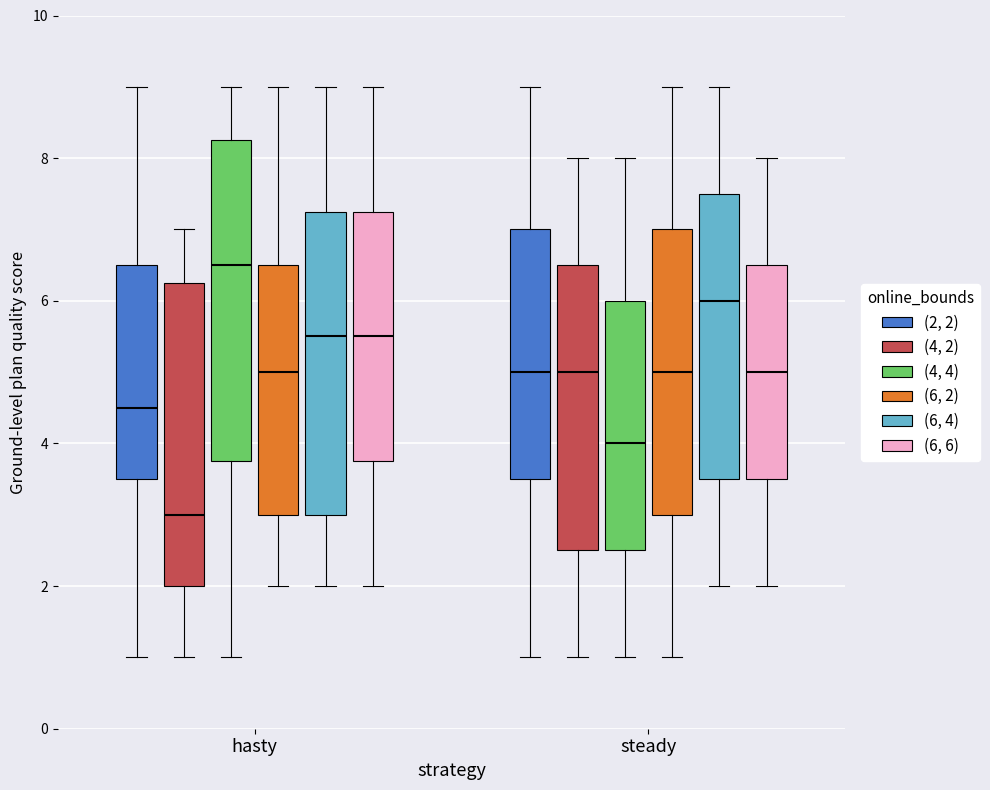

Reading left to right, transcribe this box plot: for each box, give where its median line is, the range the box spans, and where its two whiskers end, as read against the y-axis. The values are not printed on the chart, so give them approximately, as read against the axis.

hasty ((2, 2)): median 4.6, box 3.6 to 6.6, whiskers 1.0 to 9.0
hasty ((4, 2)): median 3.0, box 2.0 to 6.2, whiskers 1.0 to 7.0
hasty ((4, 4)): median 6.6, box 3.8 to 8.2, whiskers 1.0 to 9.0
hasty ((6, 2)): median 5.0, box 3.0 to 6.6, whiskers 2.0 to 9.0
hasty ((6, 4)): median 5.6, box 3.0 to 7.2, whiskers 2.0 to 9.0
hasty ((6, 6)): median 5.6, box 3.8 to 7.2, whiskers 2.0 to 9.0
steady ((2, 2)): median 5.0, box 3.6 to 7.0, whiskers 1.0 to 9.0
steady ((4, 2)): median 5.0, box 2.6 to 6.6, whiskers 1.0 to 8.0
steady ((4, 4)): median 4.0, box 2.6 to 6.0, whiskers 1.0 to 8.0
steady ((6, 2)): median 5.0, box 3.0 to 7.0, whiskers 1.0 to 9.0
steady ((6, 4)): median 6.0, box 3.6 to 7.6, whiskers 2.0 to 9.0
steady ((6, 6)): median 5.0, box 3.6 to 6.6, whiskers 2.0 to 8.0